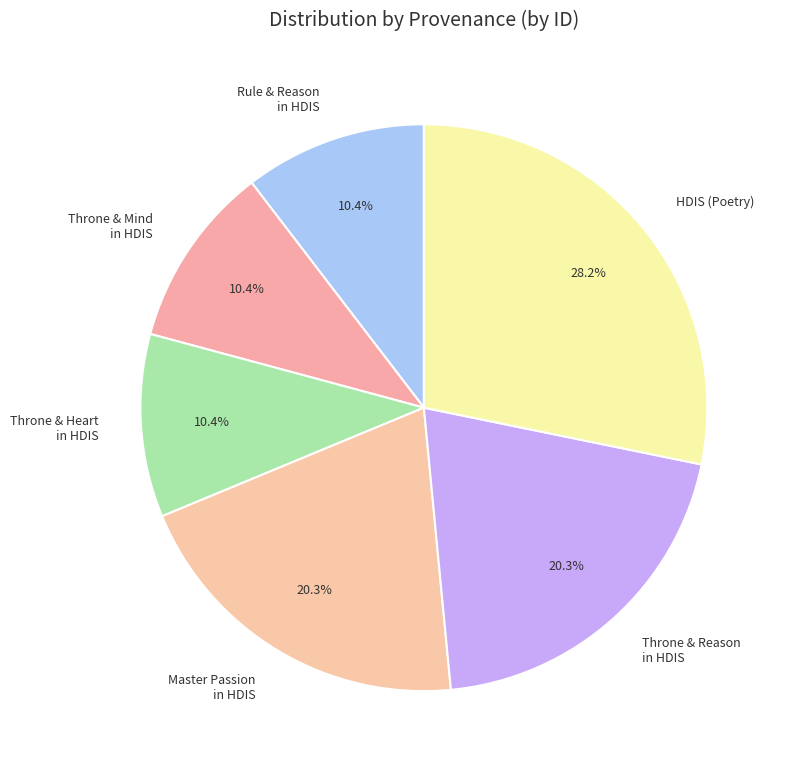

How many segments does this pie chart have?

6